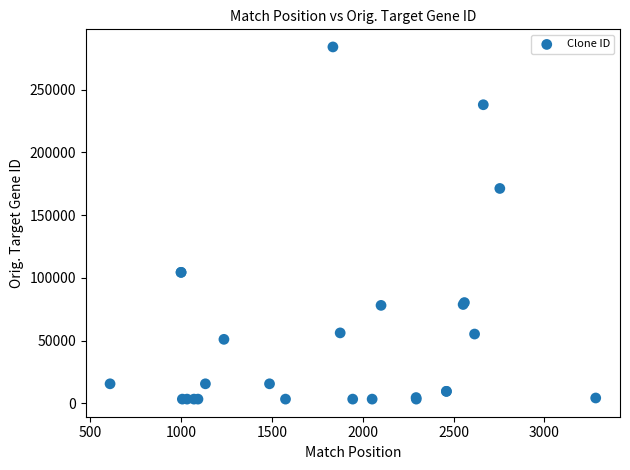

What Y value in the scatter plot is closest to 143705?

171260